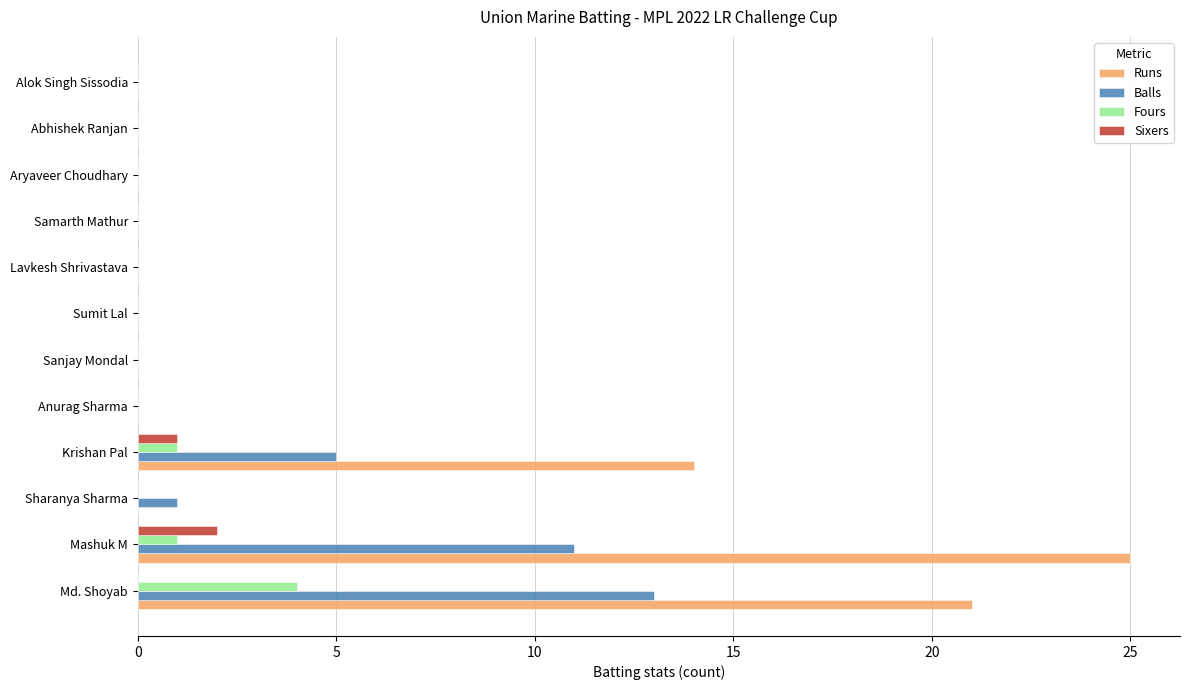

Where is Balls nearest to the value 6?

Krishan Pal